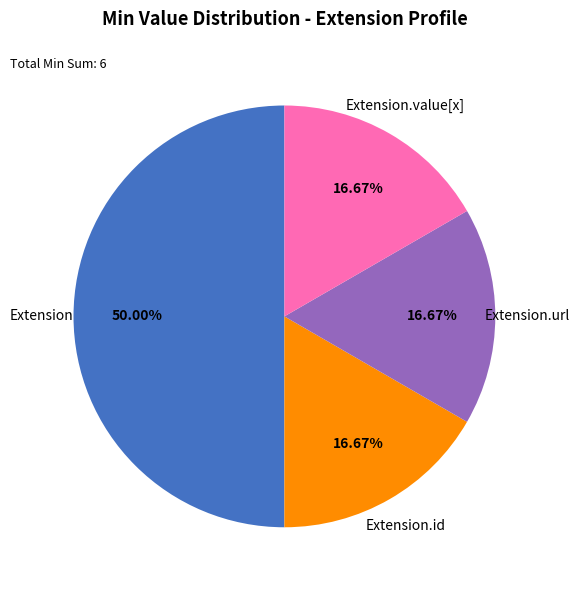

How many slices are in this pie chart?

4